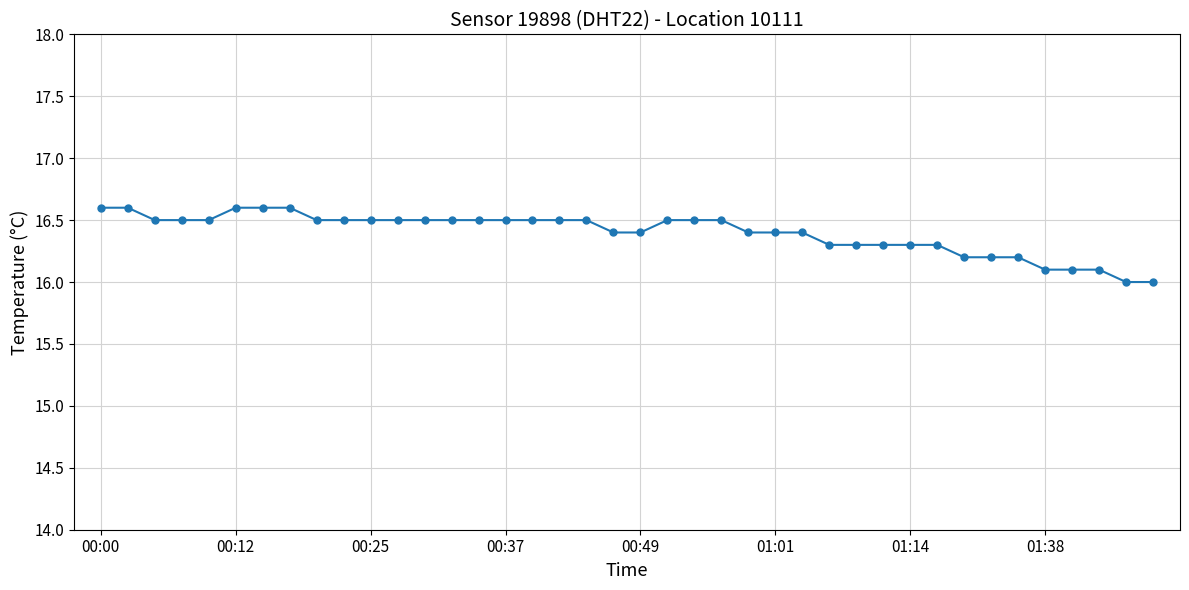

Reading left to right, extract all data points from this chart.

16.6	16.6	16.5	16.5	16.5	16.6	16.6	16.6	16.5	16.5	16.5	16.5	16.5	16.5	16.5	16.5	16.5	16.5	16.5	16.4	16.4	16.5	16.5	16.5	16.4	16.4	16.4	16.3	16.3	16.3	16.3	16.3	16.2	16.2	16.2	16.1	16.1	16.1	16.0	16.0